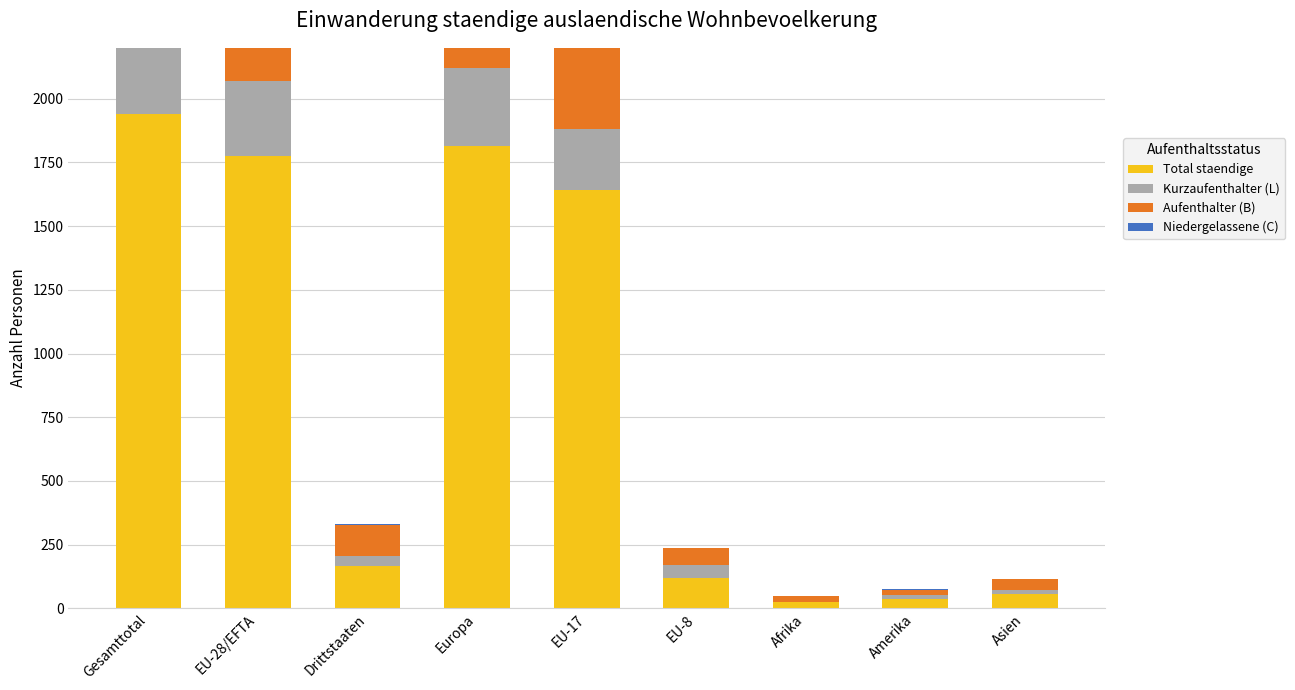

Does the chart contain any negative values?

No